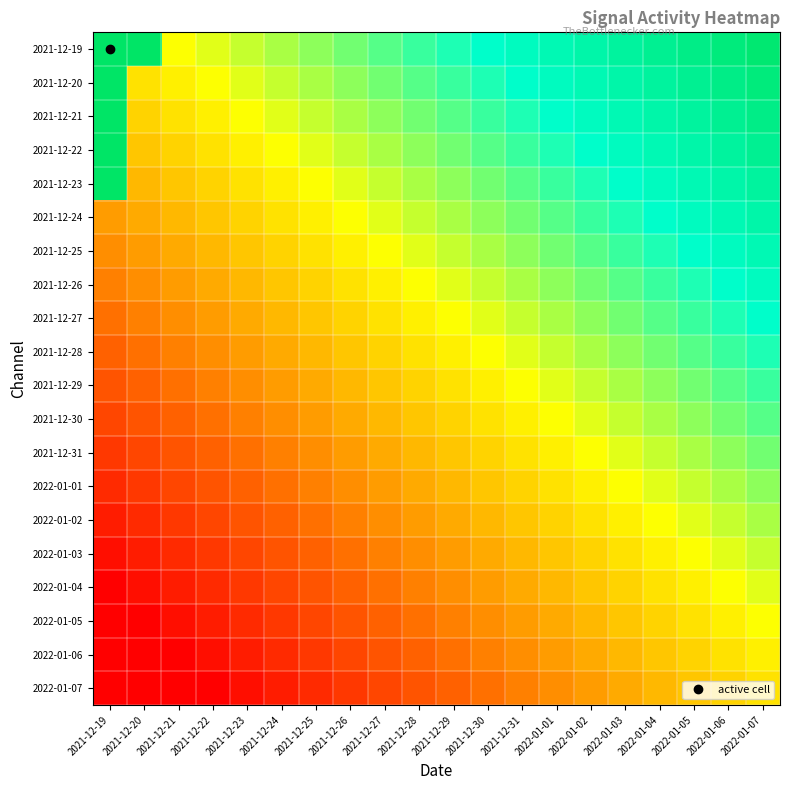

Between 2022-01-02 and 2021-12-22, which is larger?

2022-01-02